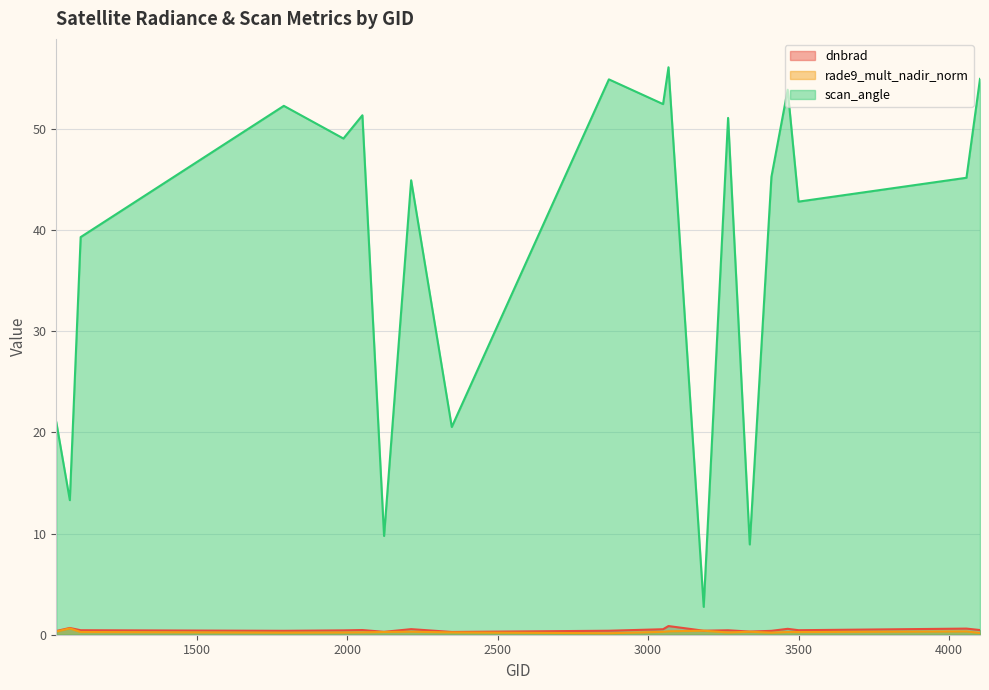

What is the value of the scan_angle point at the 13th from the left?

2.8